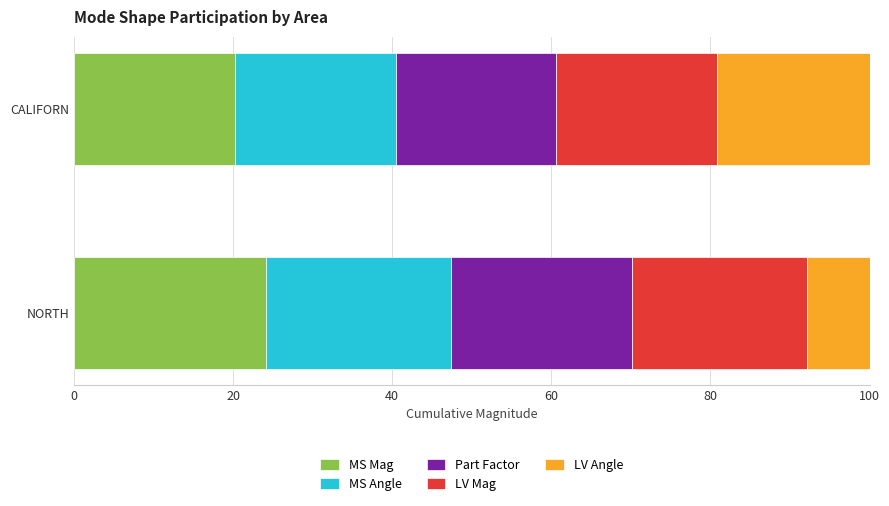

Is it true that MS Mag equals 24.2 at NORTH?

True